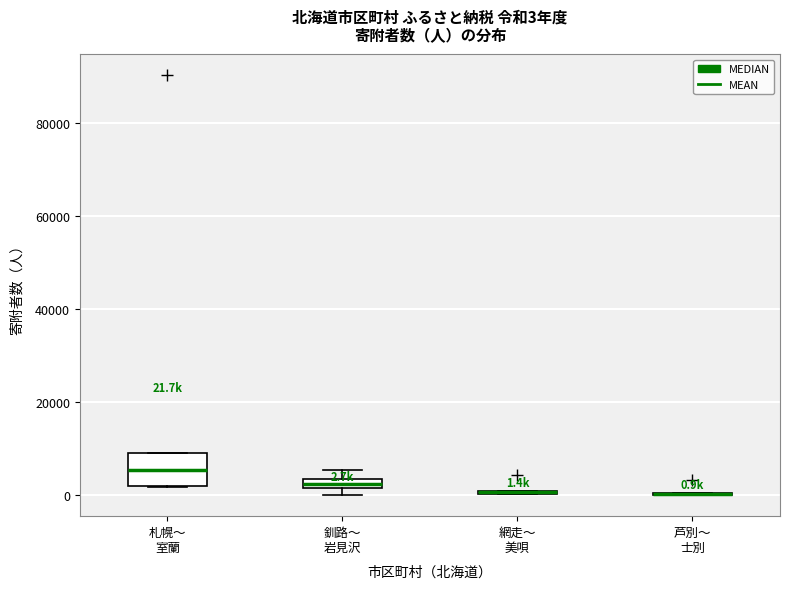

Comparing the boxes themselves (not the whiskers), which one is the tallest?

札幌〜 室蘭